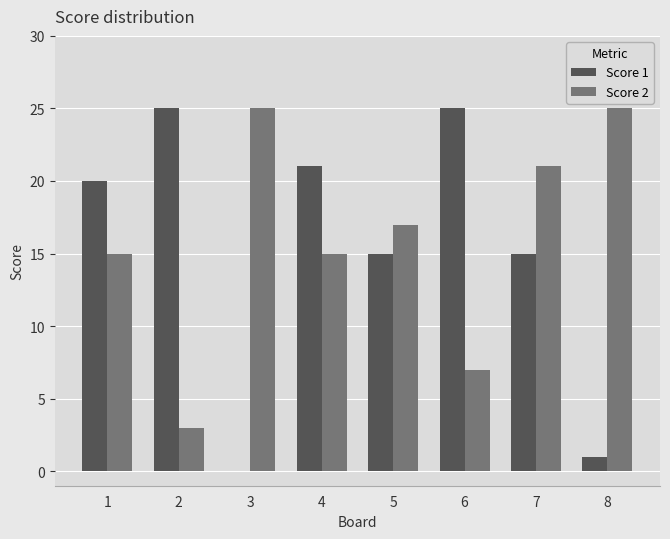

The value of Score 2 at 6 is 3. True or false?

False